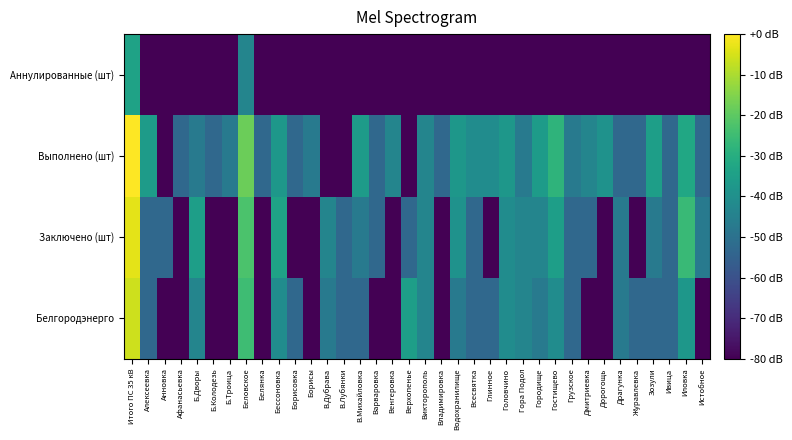

What is the spread (max minus min) of values at Гора Подол?

36.5